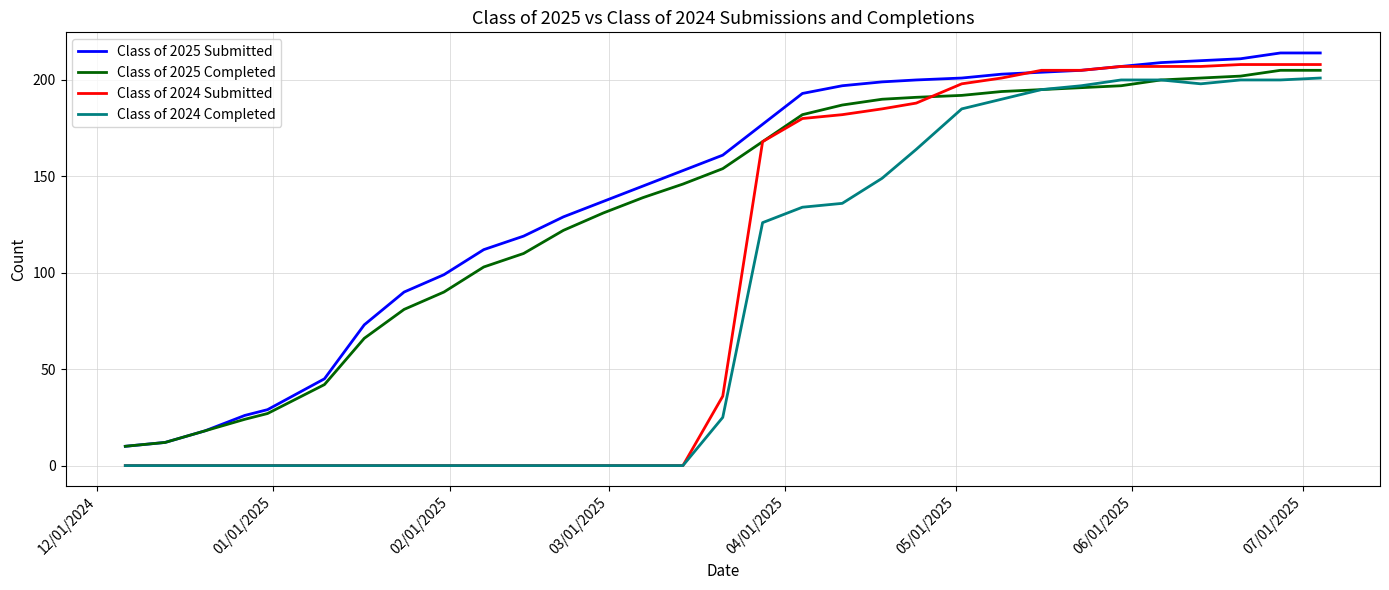

True or false: Class of 2025 Submitted and Class of 2024 Completed intersect in this chart.

False